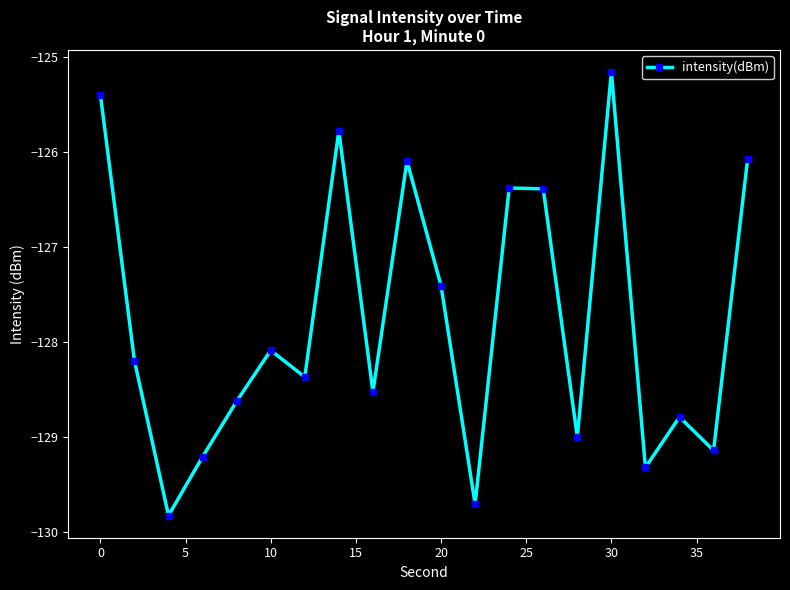

What is the value of the 2nd point from the left?

-128.2